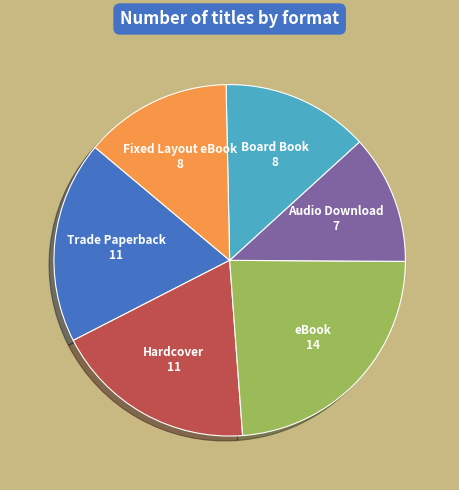

Is the sum of Trade Paperback and Board Book greater than half?

No